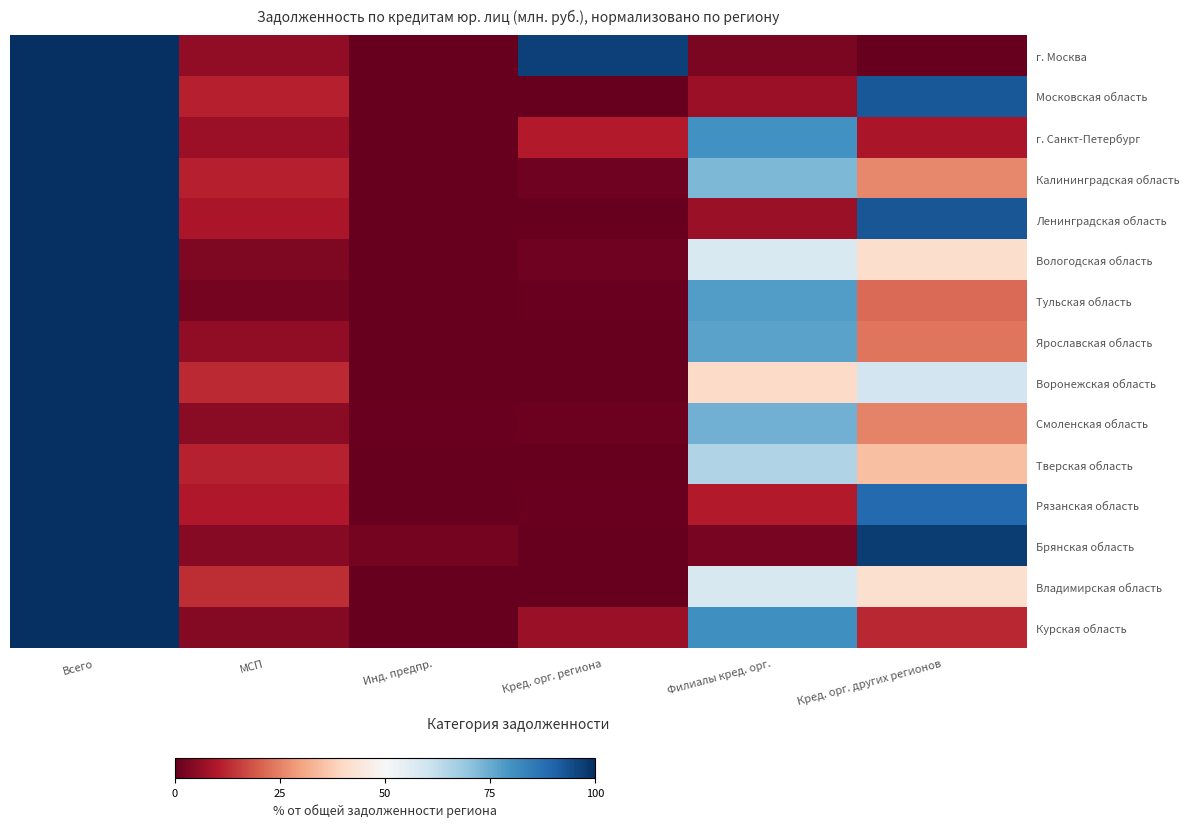

Which series has the largest total across all categories?

Владимирская область